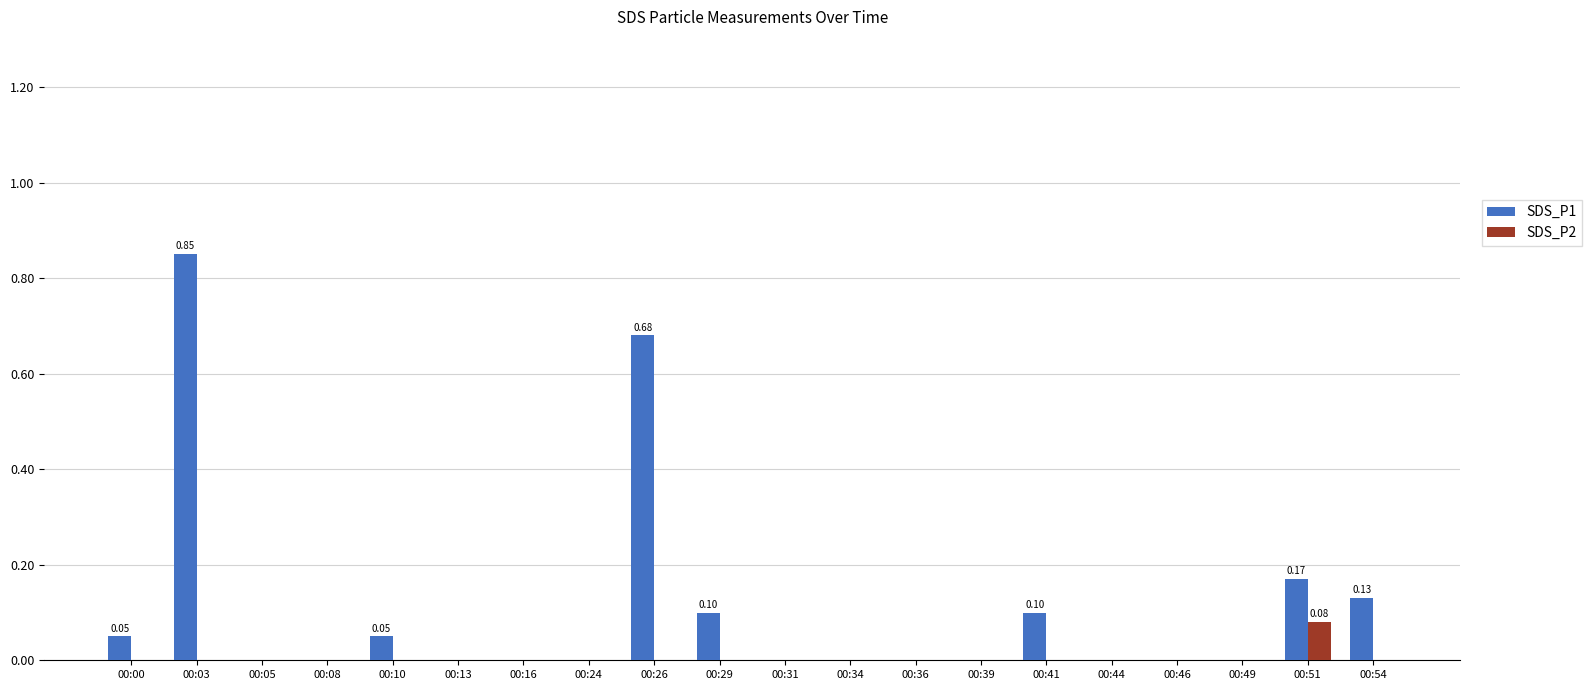

Is it true that SDS_P1 equals -0.5 at 00:31?

False